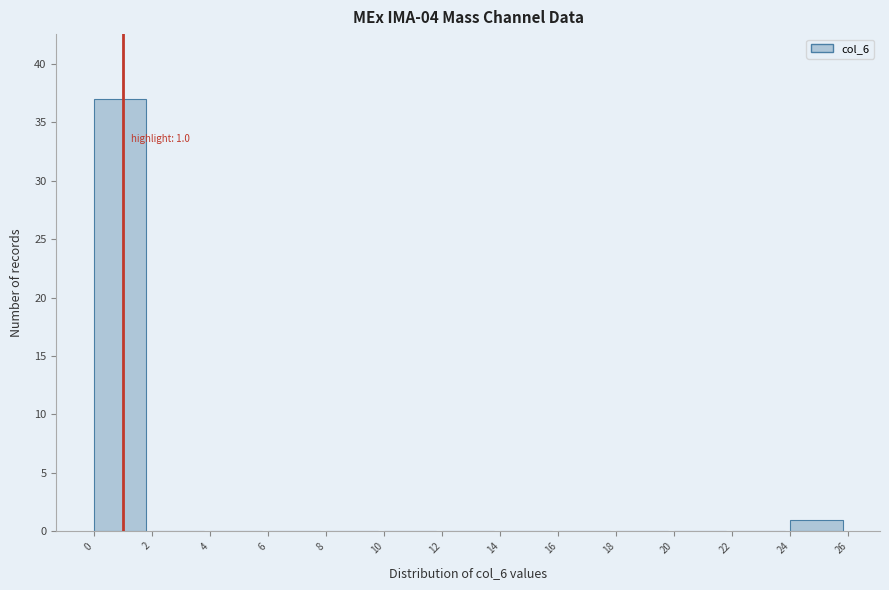

Over which range of the x-axis is the bar tallest?

0 to 2